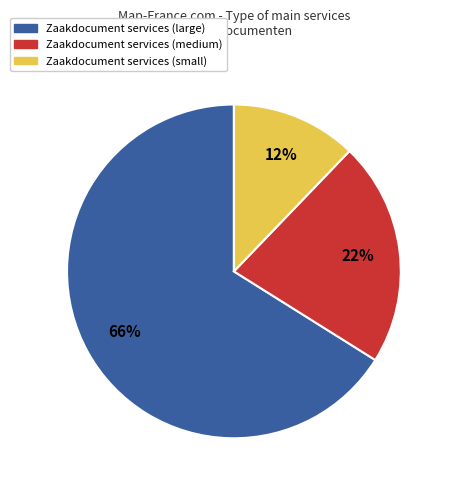

Rank the categories by value from lowest to highest.

Zaakdocument services (small), Zaakdocument services (medium), Zaakdocument services (large)